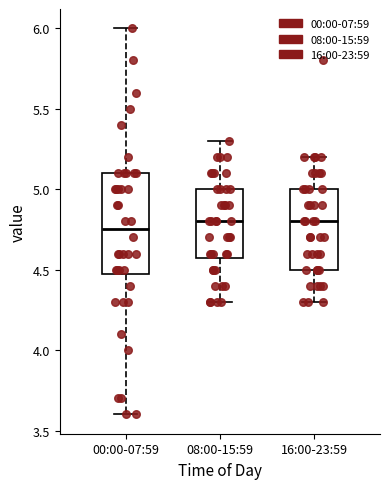

Where is the upper edge of the box for 16:00-23:59 on the y-axis? The values are not printed on the chart, so give them approximately, as read against the axis.

5.00